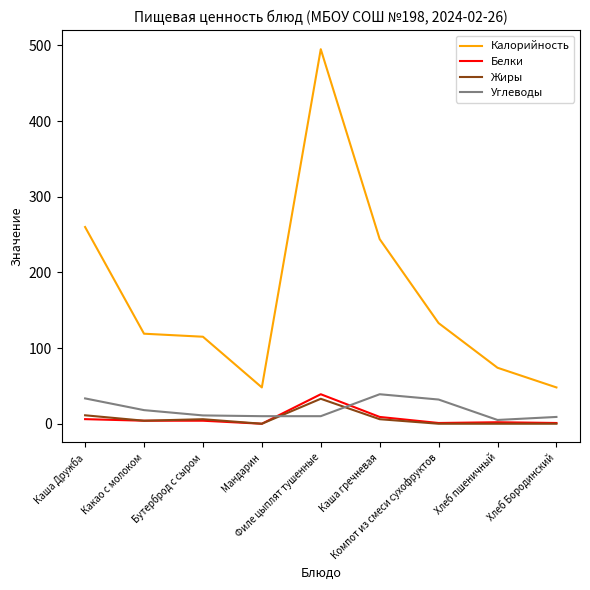

What is the highest value of the Белки series?

39.0